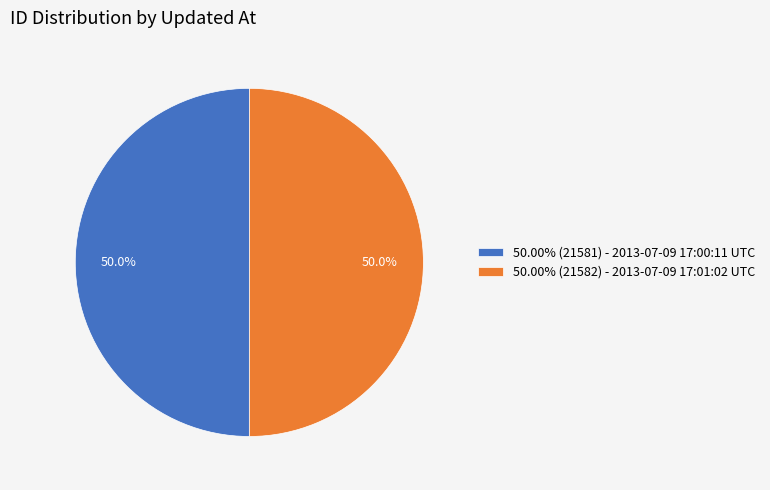

How many segments does this pie chart have?

2